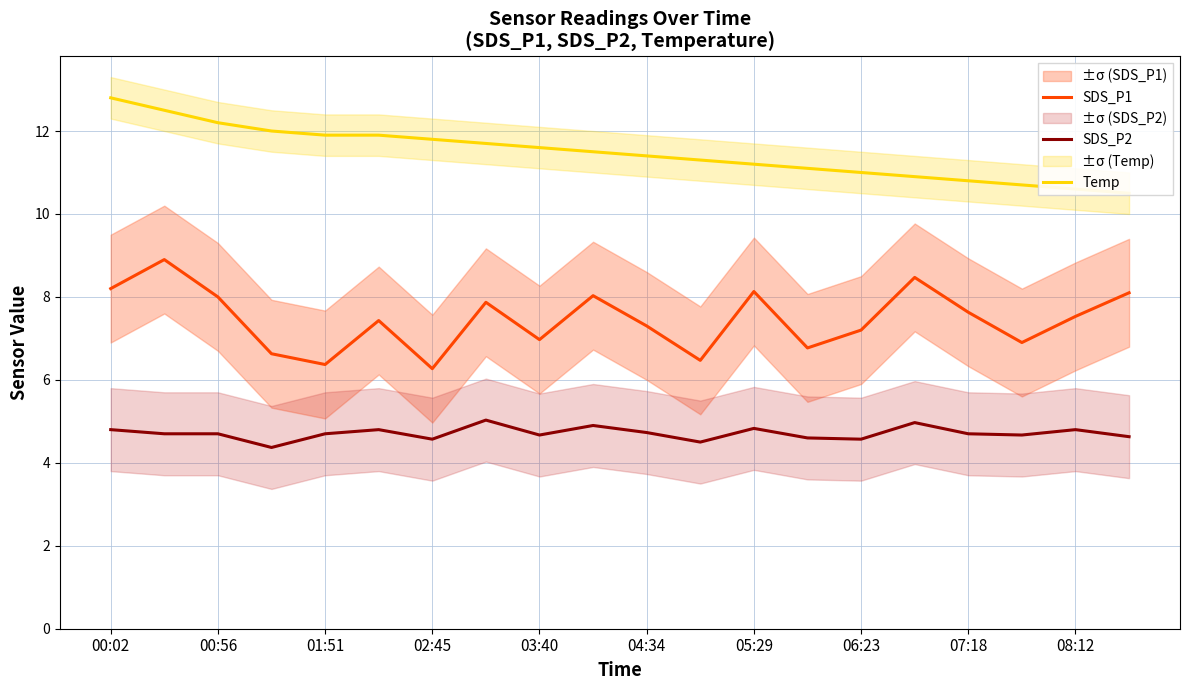

The value of SDS_P2 at 04:34 is 4.7. True or false?

True